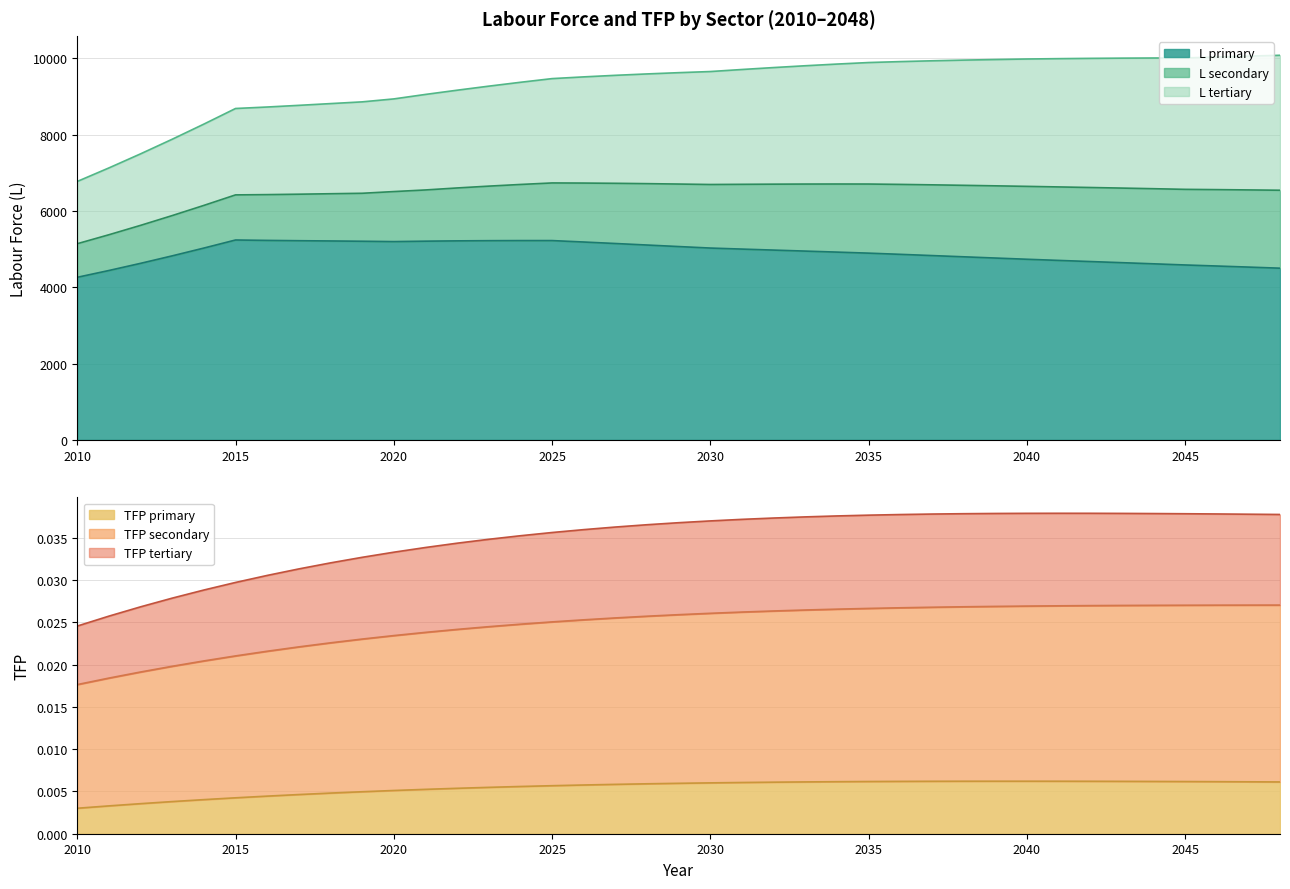

True or false: tfp_tertiary has more than 1 points higher than both neighbors.

False